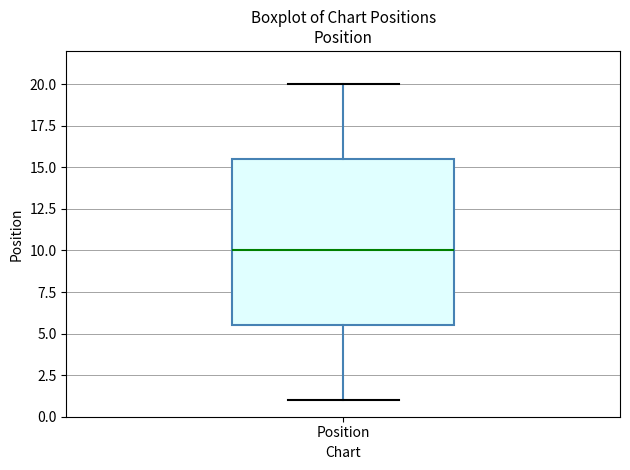

Transcribe this box plot: give where the median line is, the range the box spans, and where the two whiskers end, as read against the y-axis. The values are not printed on the chart, so give them approximately, as read against the axis.

median 10.0, box 5.5 to 15.5, whiskers 1.0 to 20.0